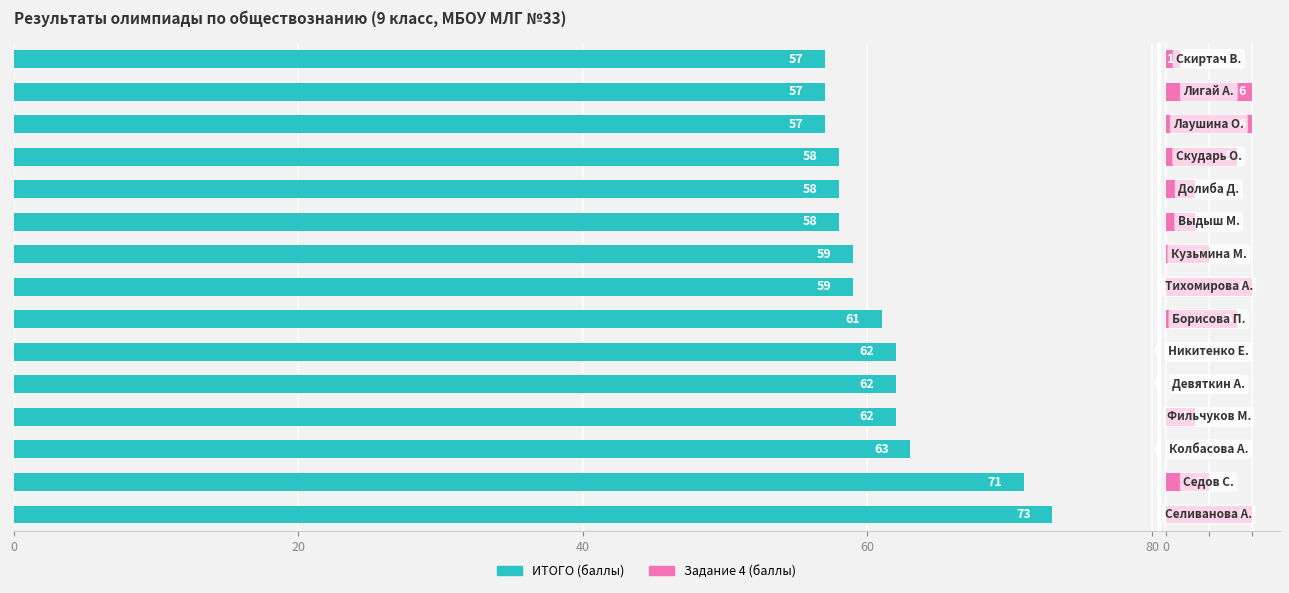

What is the value of the ИТОГО (баллы) bar at the 15th from the left?

57